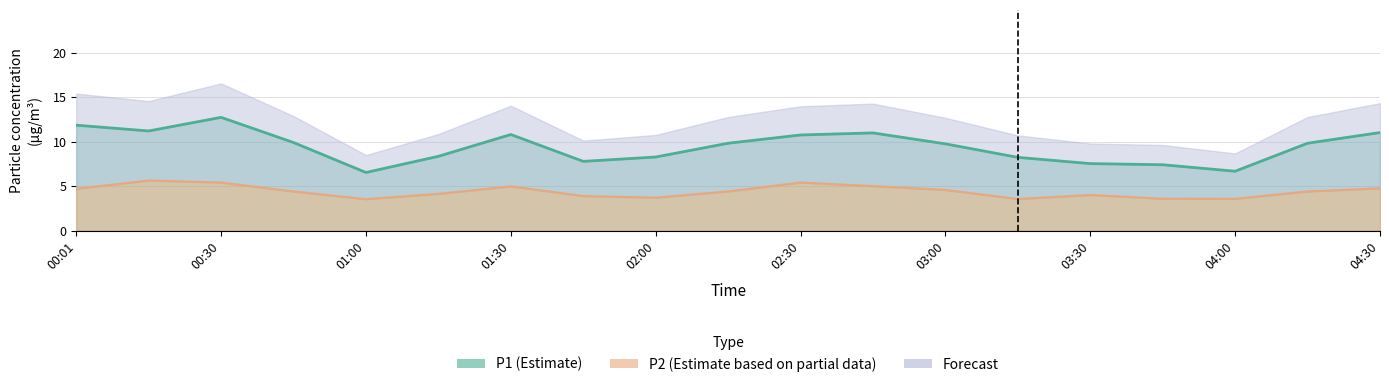

Where is P1 nearest to the value 9?

01:15